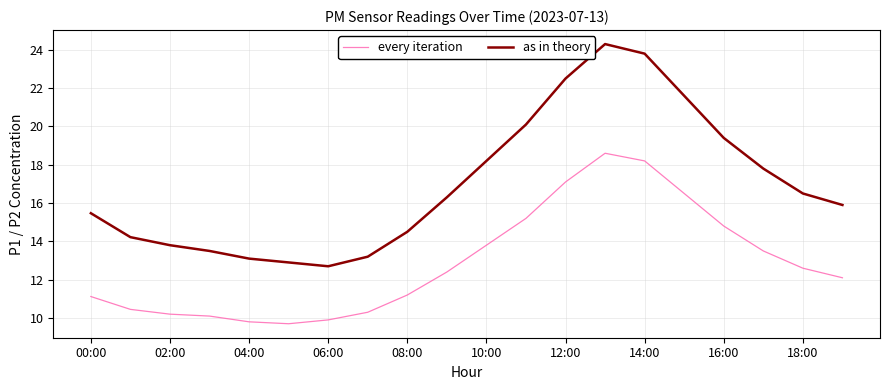

How many values in the as in theory series are below 16?

10